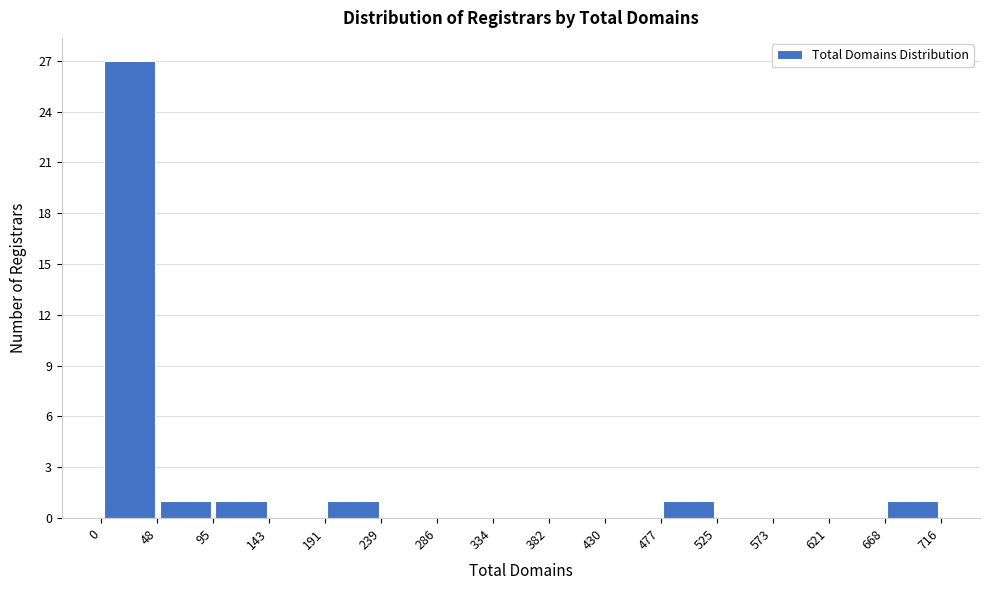

Over which range of the x-axis is the bar tallest?

0 to 48